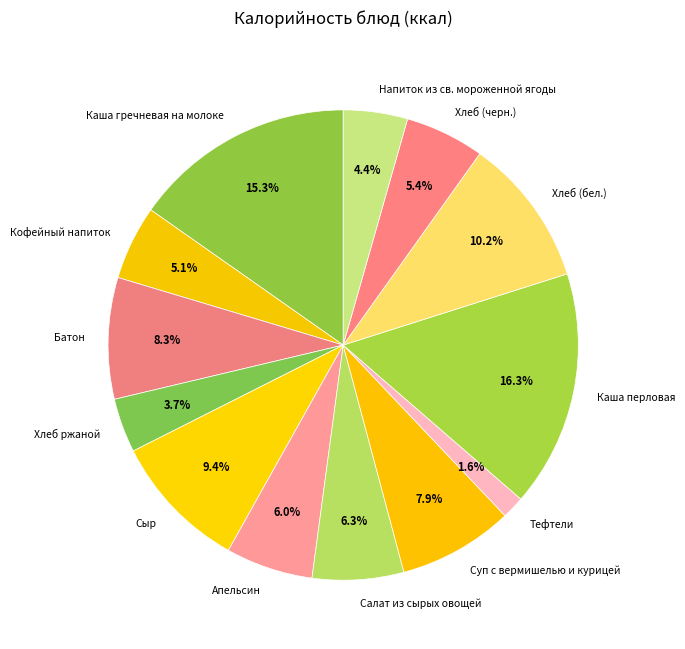

To the nearest percent, what portion does Салат из сырых овощей represent?

6%